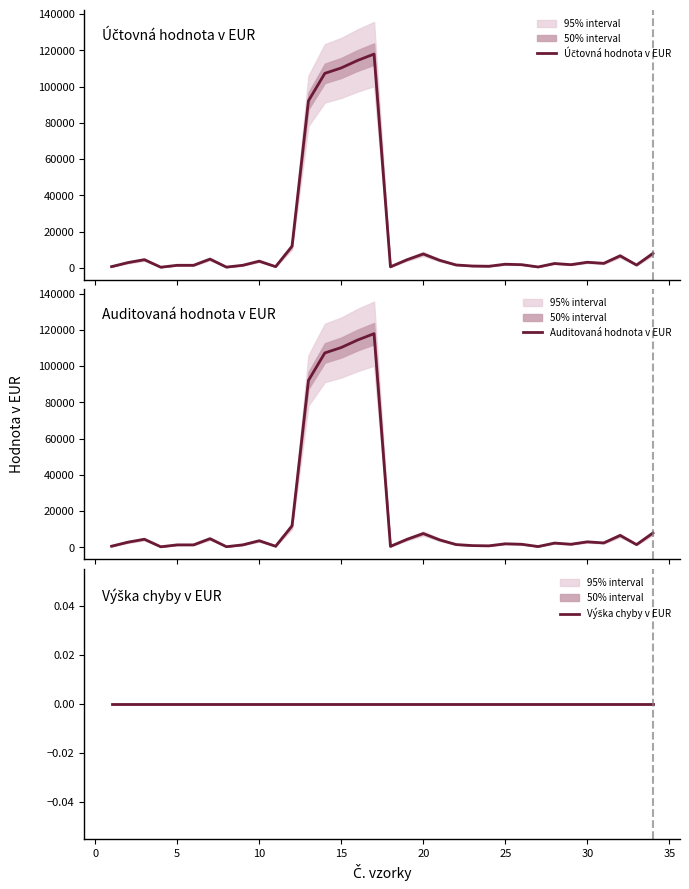

Count the number of data series in this chart.

3